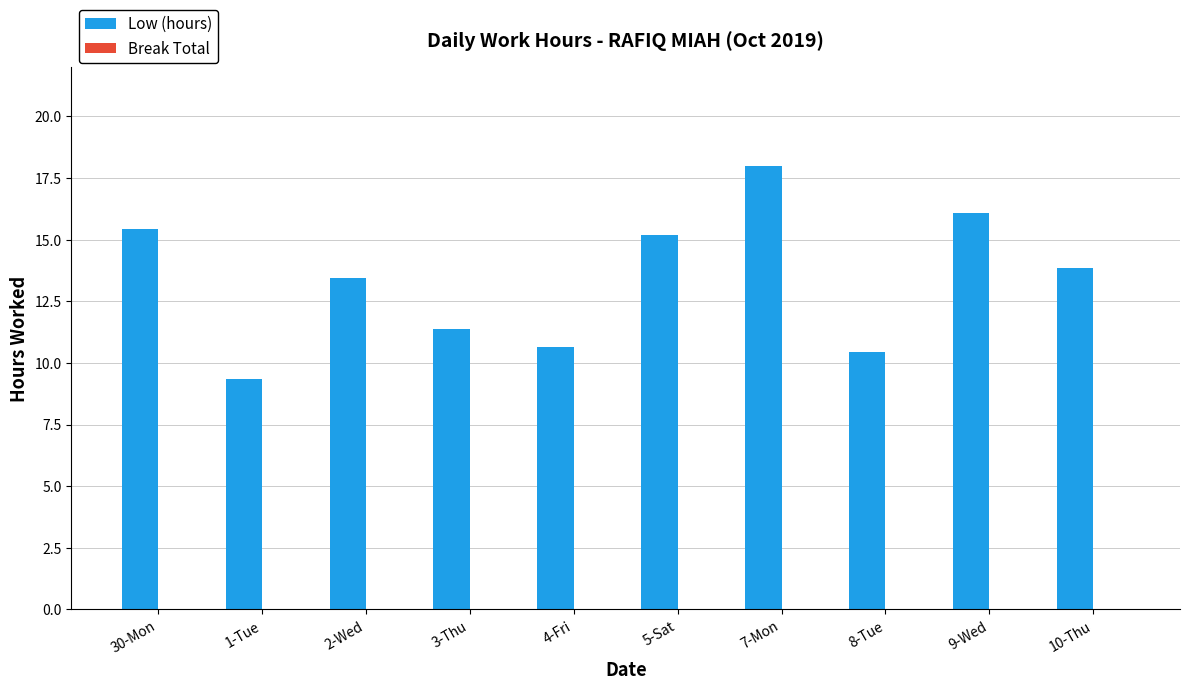

Where does the data first go above 13?

30-Mon